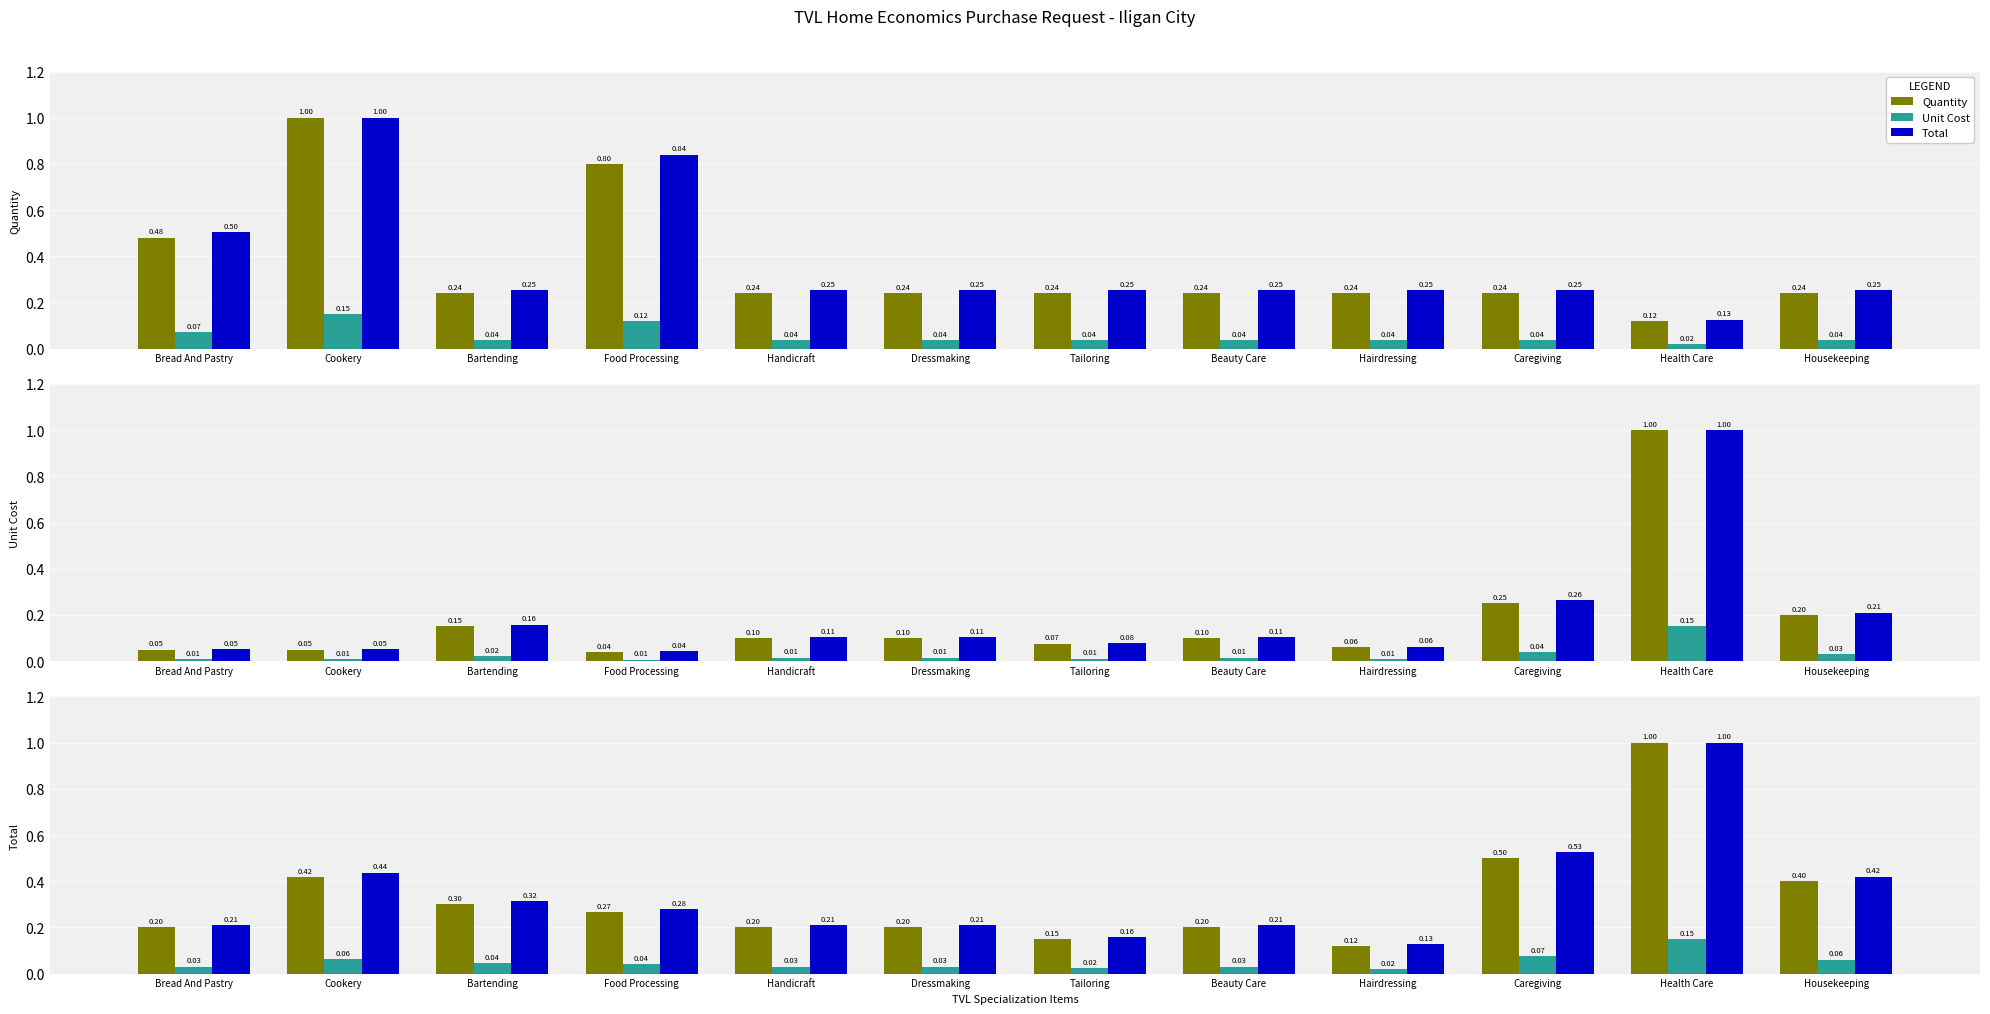

What position from the left is Food Processing?

4